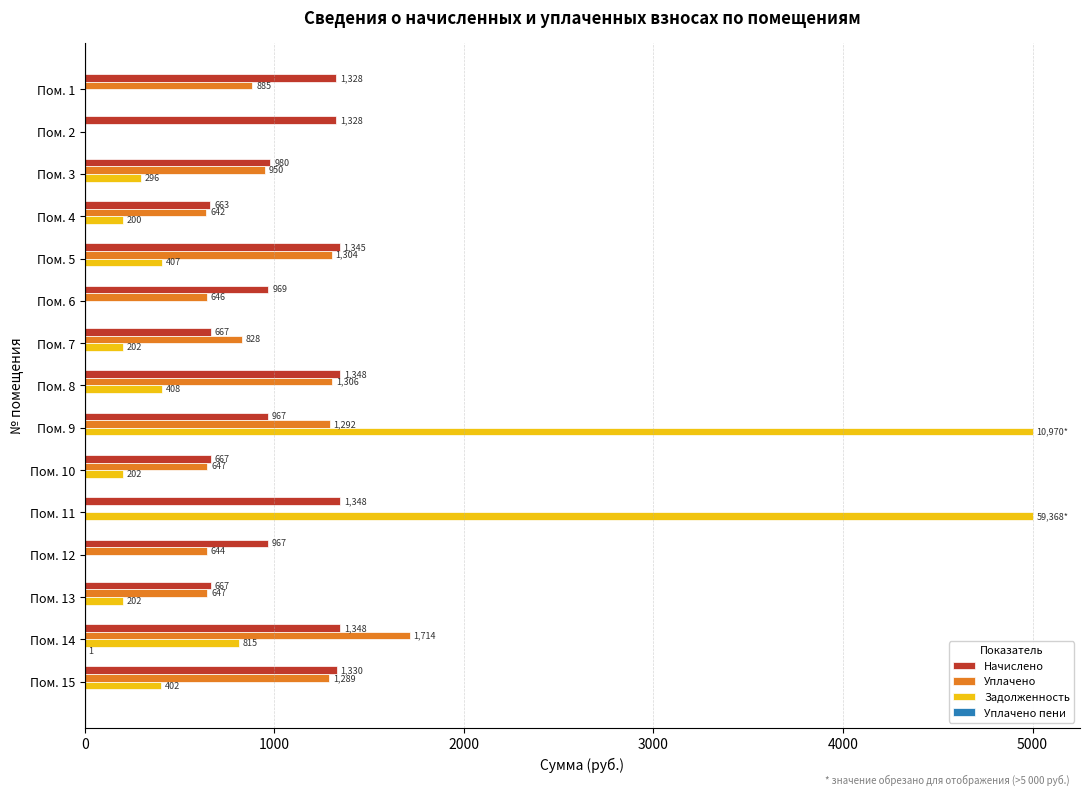

At which category is the sum across all series the highest?

Пом. 9